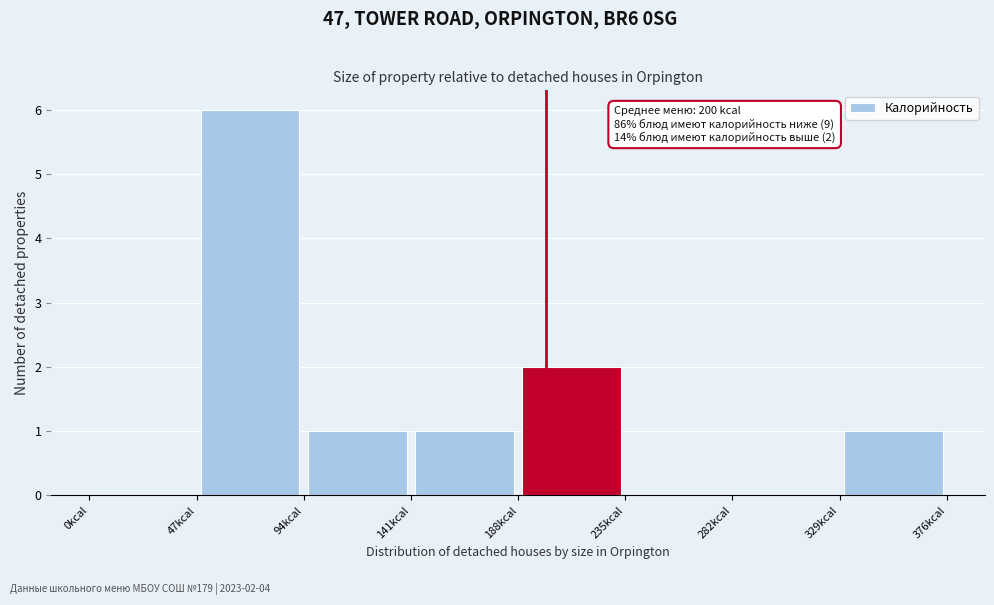

Over which range of the x-axis is the bar tallest?

47 to 94